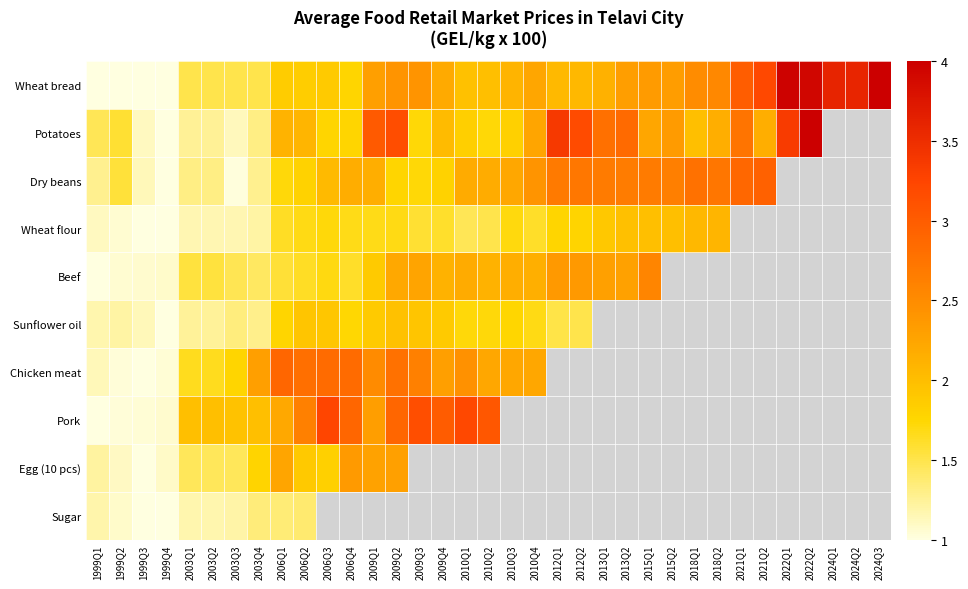

Where is Chicken meat nearest to the value 1?

1999Q3